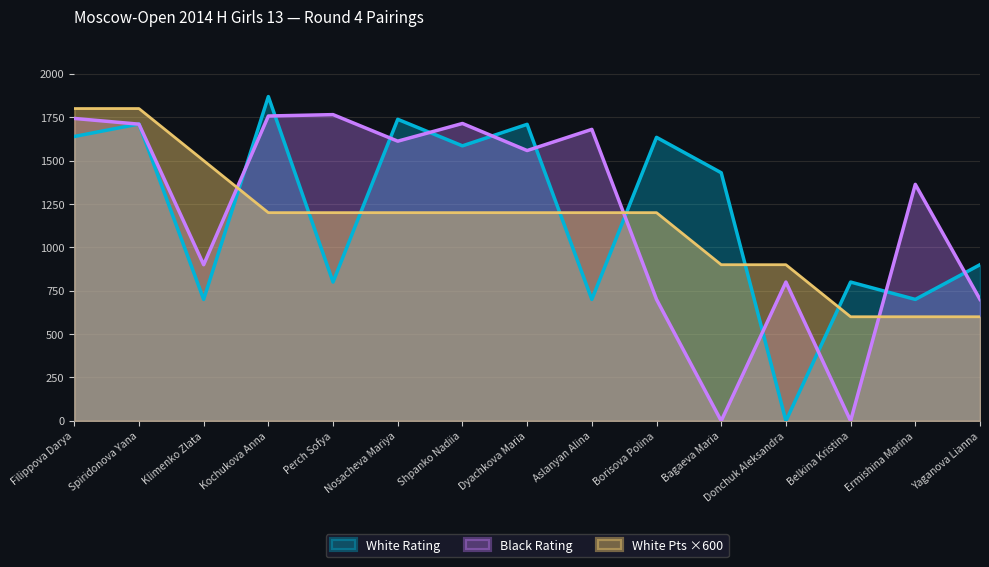

How many lines are shown in the chart?

3